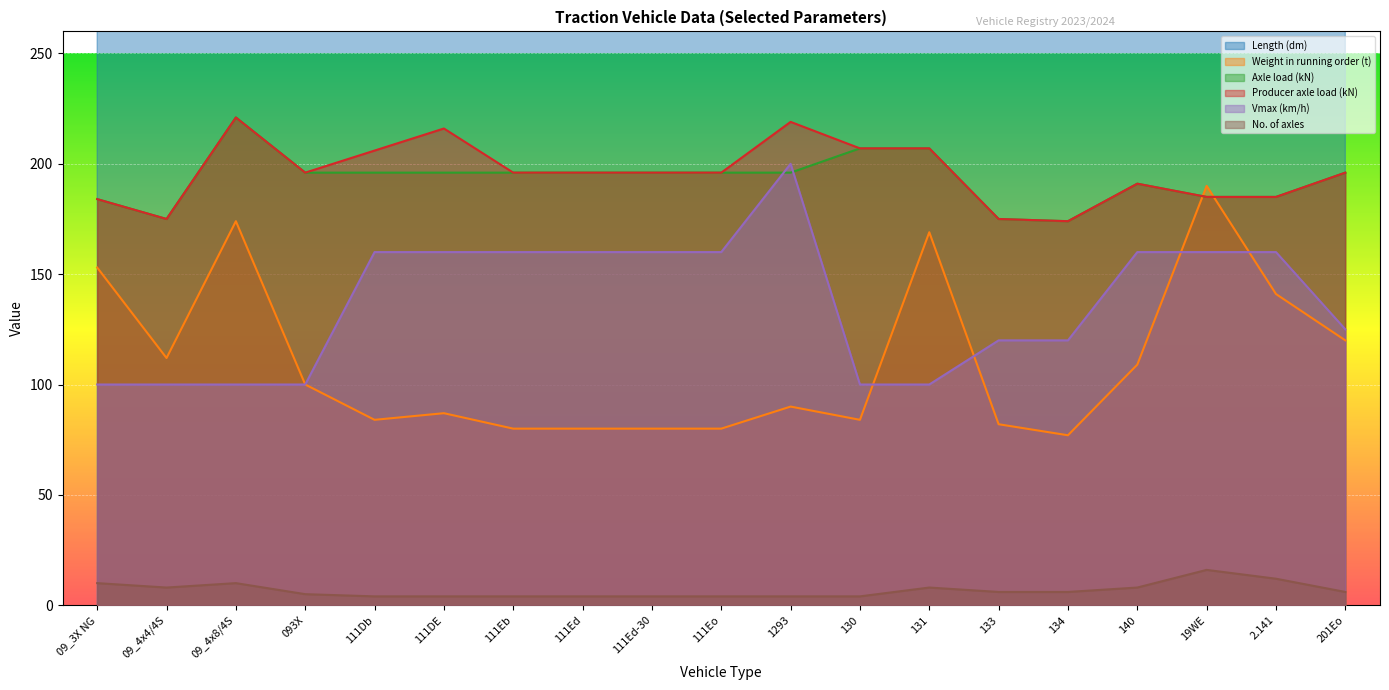

At which label does Producer axle load (kN) first exceed 196?

09_4x8/4S